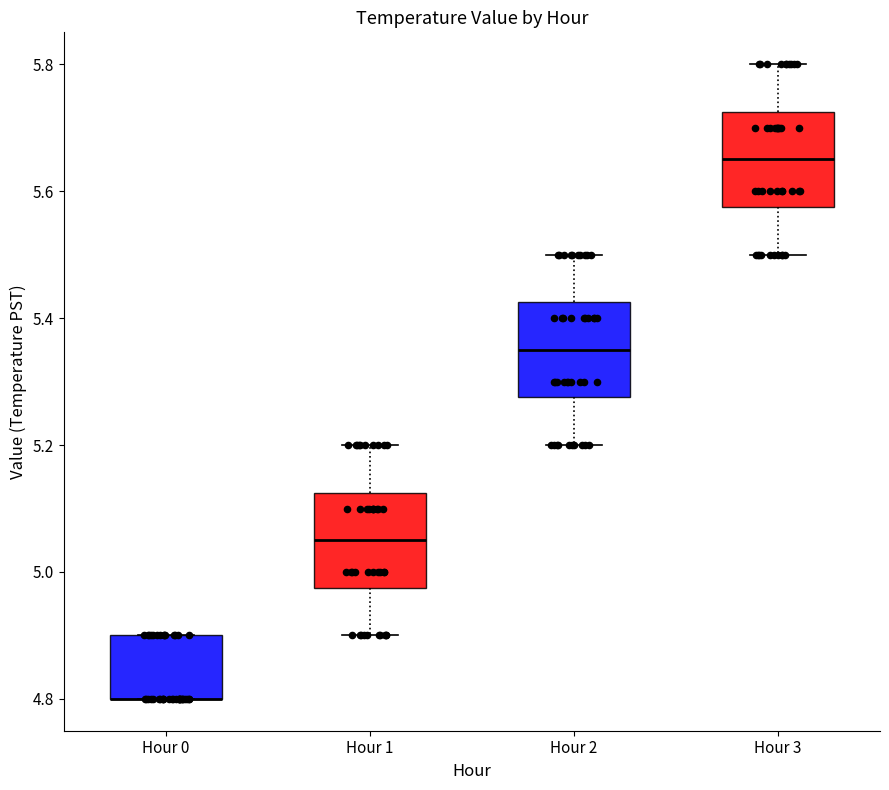

Reading left to right, read every box against the y-axis: the position of its median line, the range the box covers, and the ends of its whiskers. The values are not printed on the chart, so give them approximately, as read against the axis.

Hour 0: median 4.80 (drawn on the box's lower edge), box 4.80 to 4.90, whiskers 4.80 to 4.90
Hour 1: median 5.06, box 4.98 to 5.12, whiskers 4.90 to 5.20
Hour 2: median 5.36, box 5.28 to 5.42, whiskers 5.20 to 5.50
Hour 3: median 5.66, box 5.58 to 5.72, whiskers 5.50 to 5.80